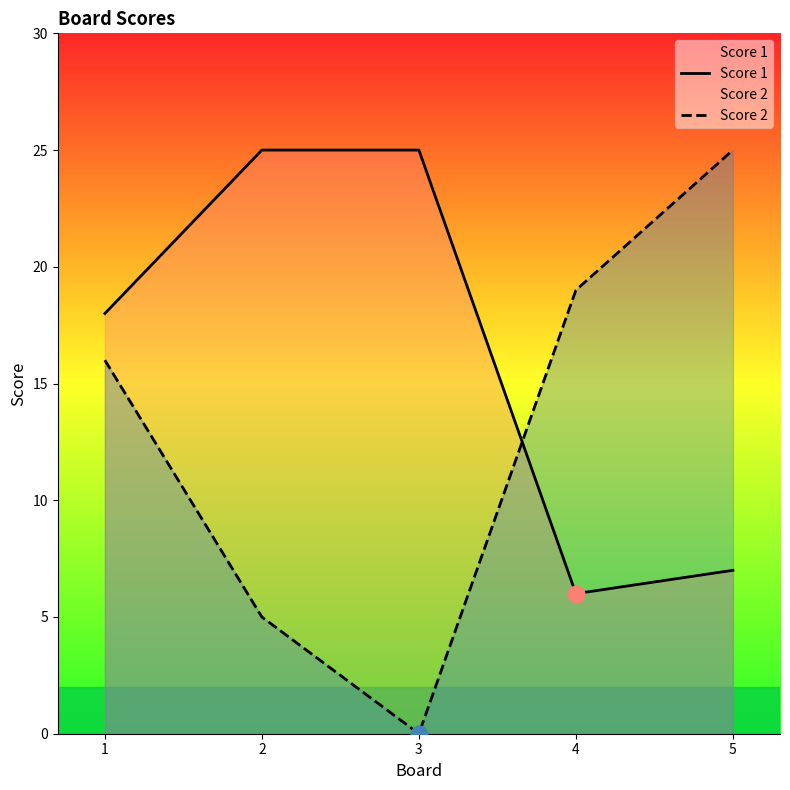

At which category is the sum across all series the highest?

1